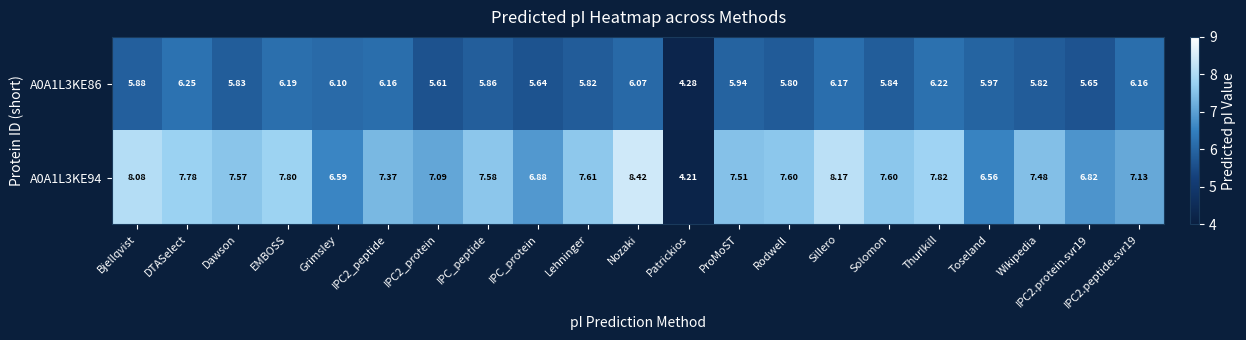

What is the maximum value shown in the chart?

8.4